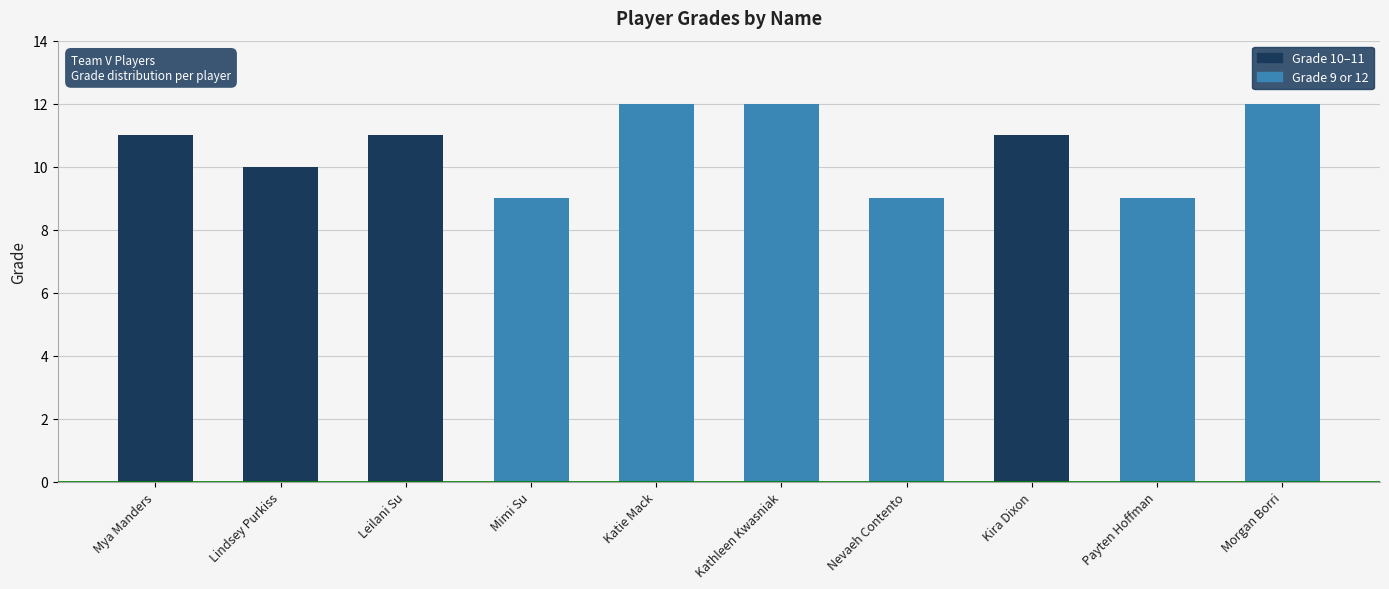

Is it true that the value at Mimi Su is 9?

True